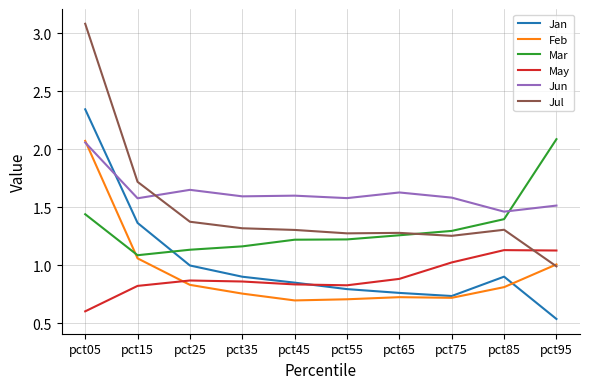

True or false: Jan and May cross at least once.

True